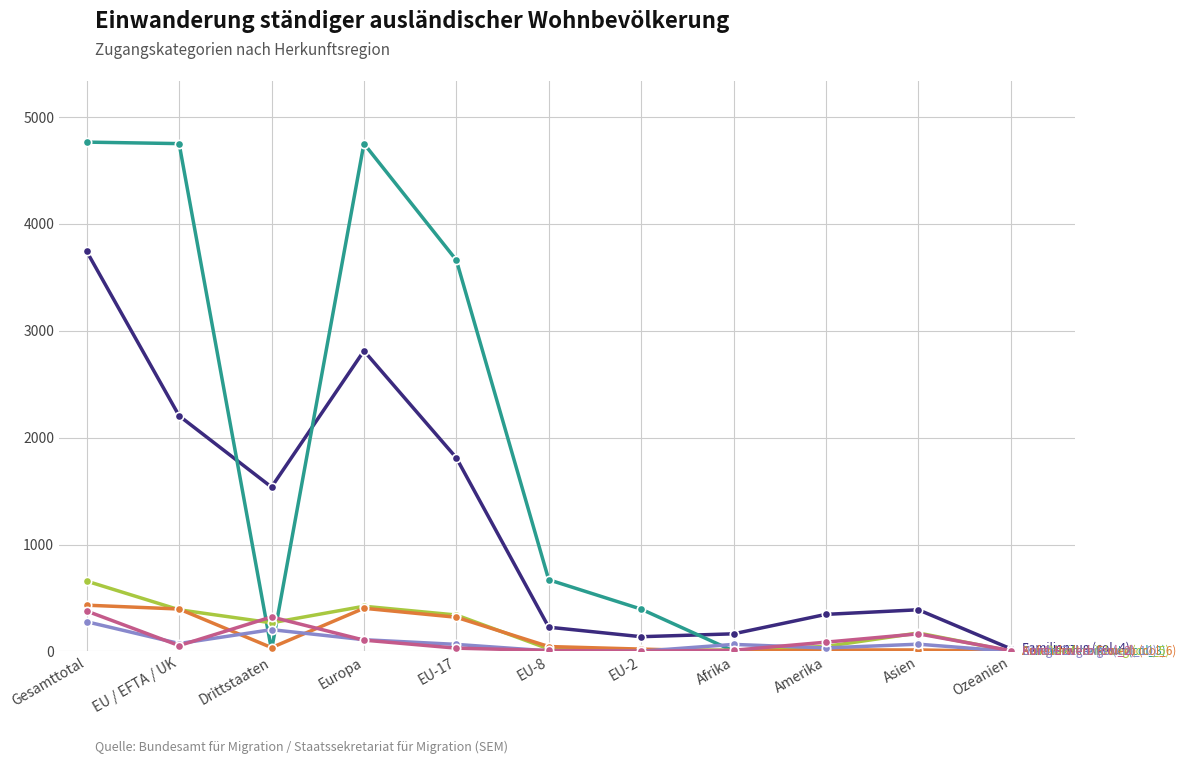

At which category is the sum across all series the highest?

Gesamttotal